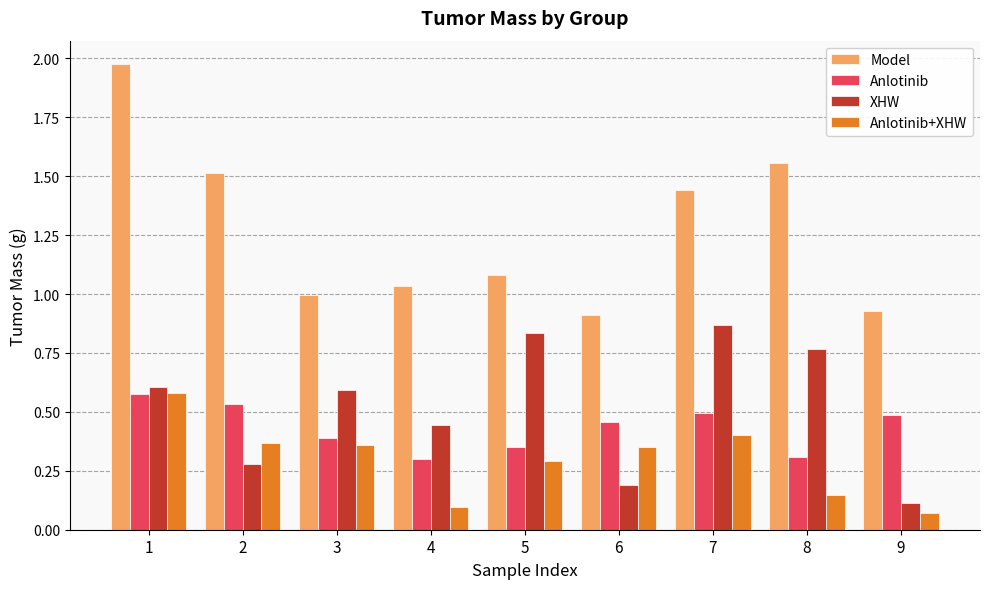

At which category is the sum across all series the highest?

1